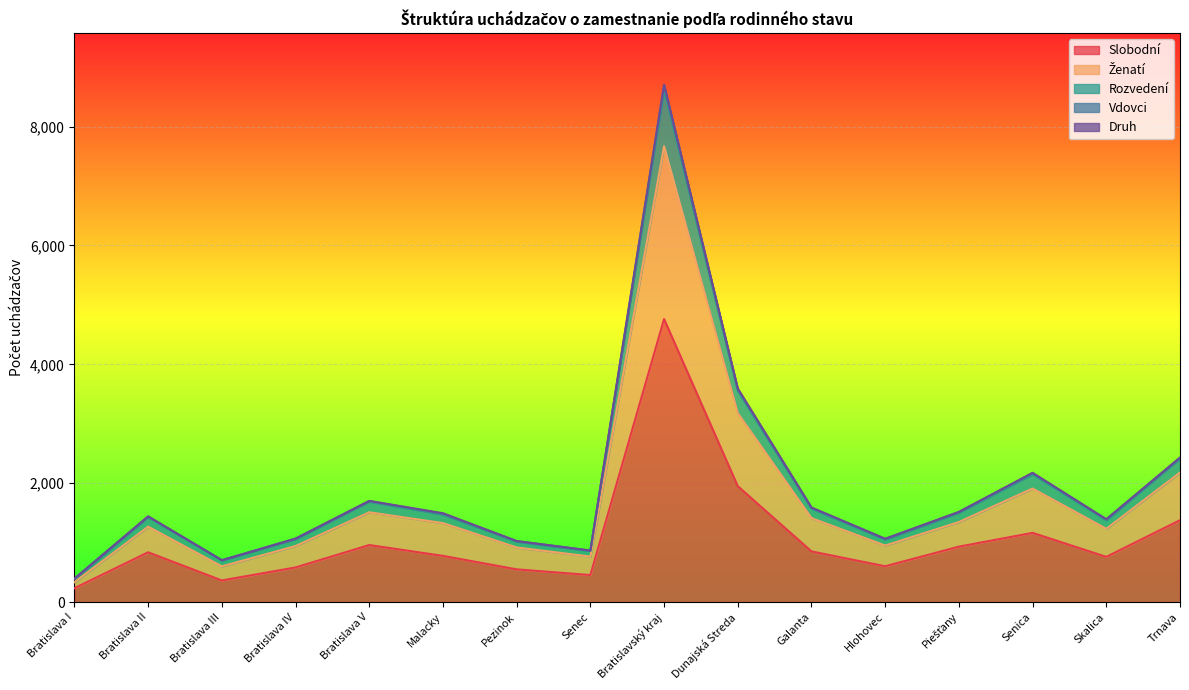

What is the lowest value of the Slobodní series?

234